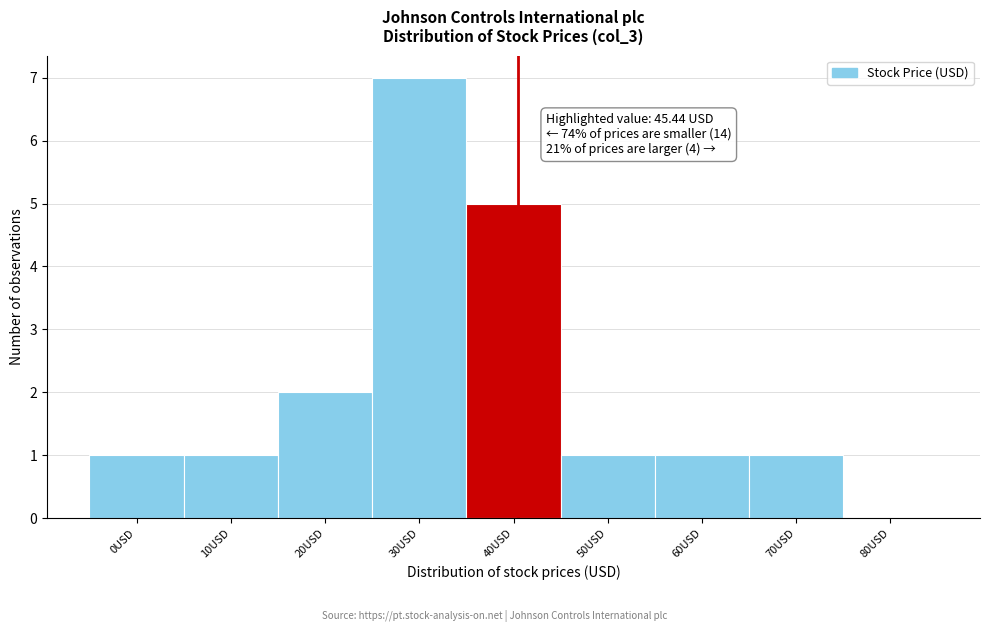

Reading left to right, extract all data points from this chart.

0USD=1	10USD=1	20USD=2	30USD=7	40USD=5	50USD=1	60USD=1	70USD=1	80USD=0